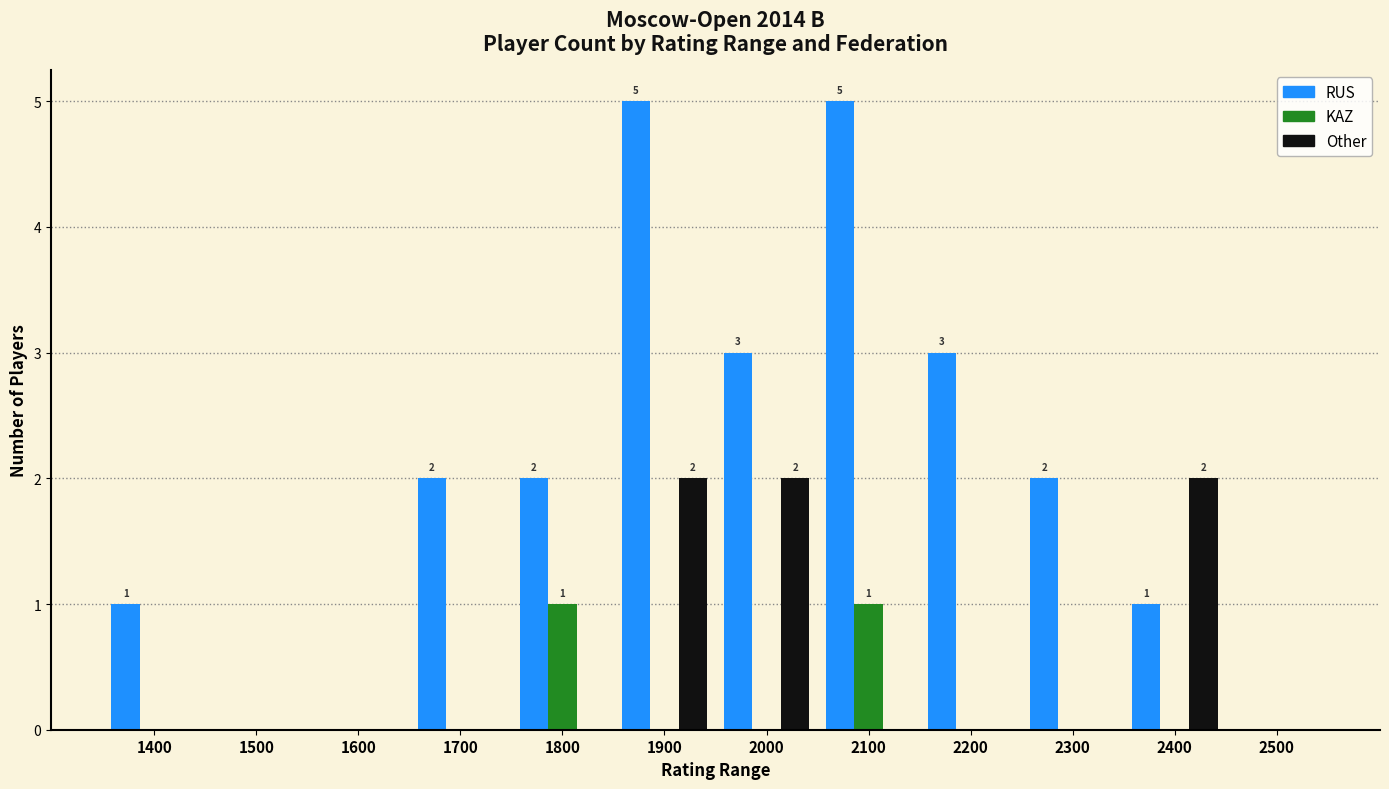

Between 1500 and 1900, which series saw the biggest shift?

RUS